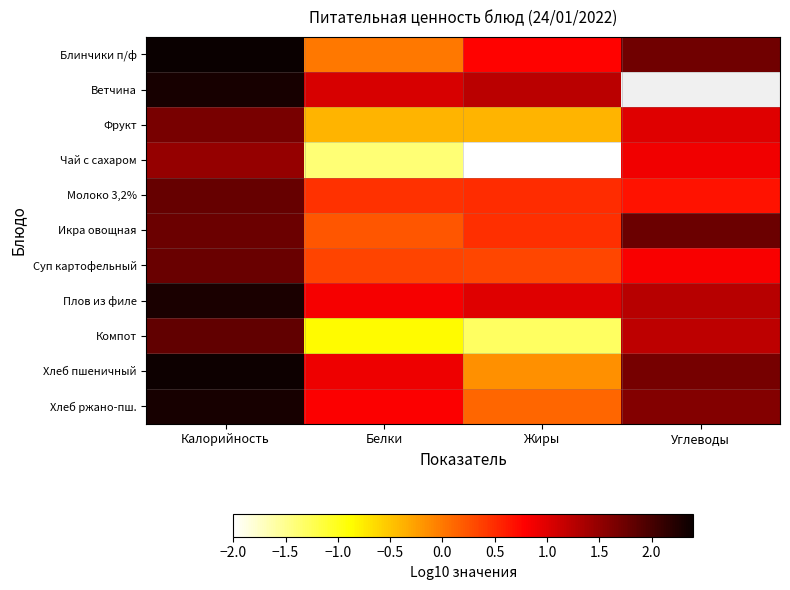

At which category is the sum across all series the highest?

Калорийность